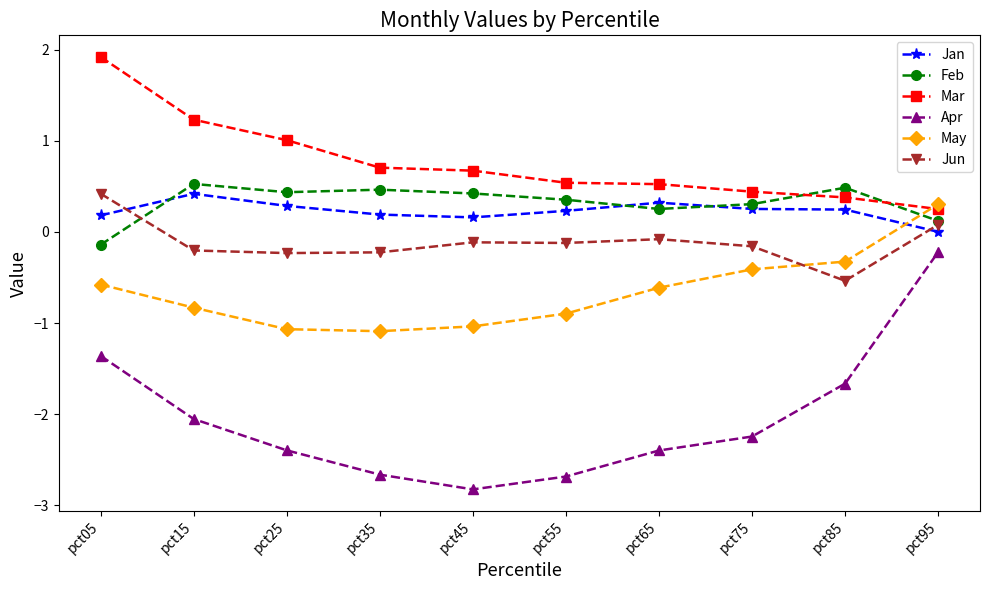

What is the difference between the highest and lowest values at pct15?

3.3